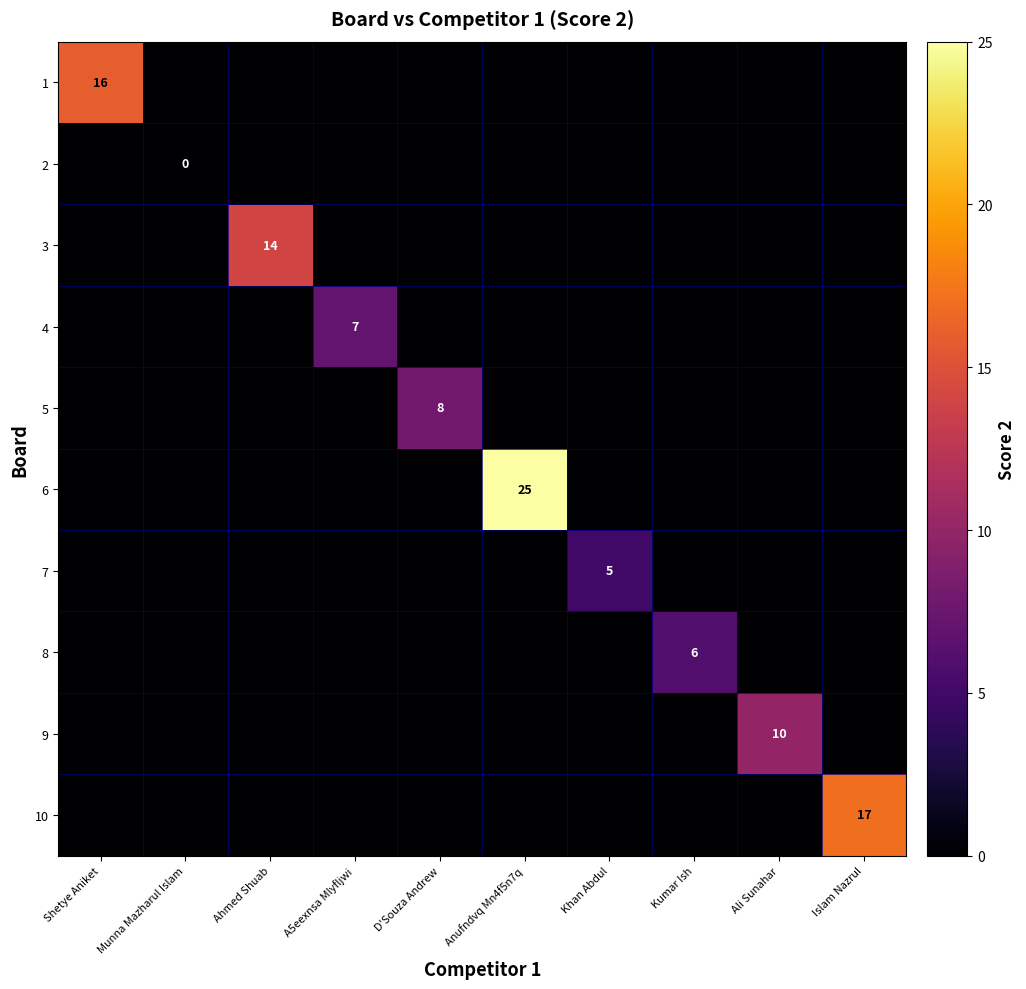

True or false: 2 has a value of 0 at Khan Abdul.

True